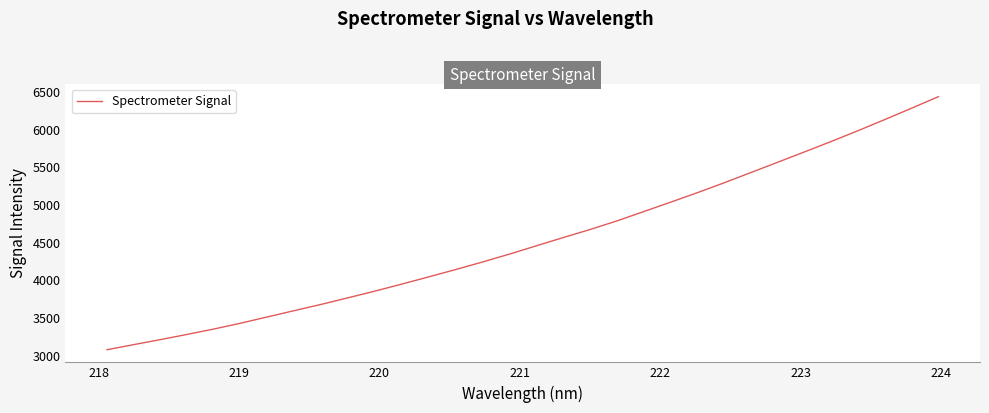

How many distinct data groups are displayed?

1